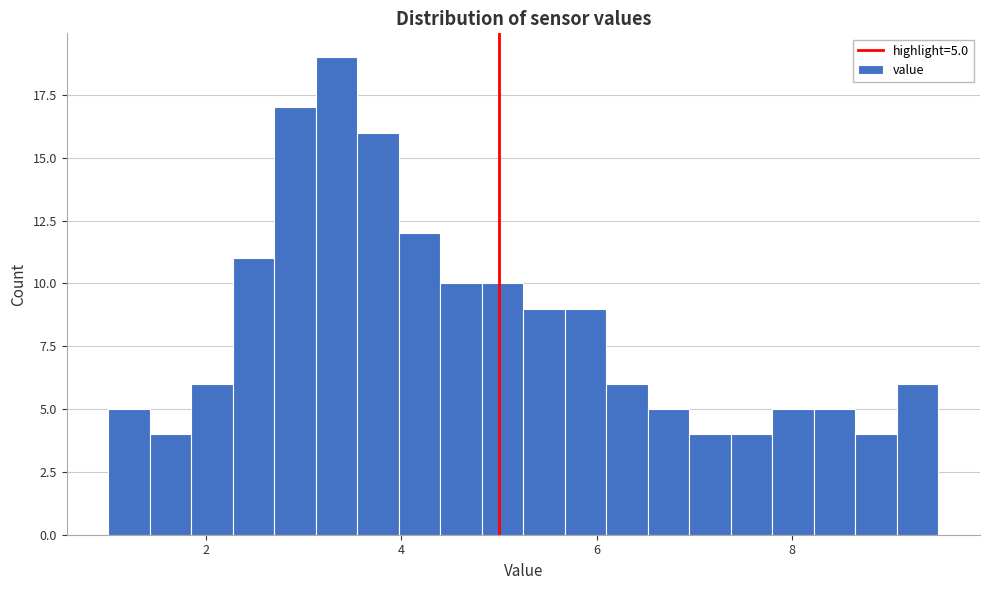

Read against the x-axis, roughly where is the centre of the tallest bar?

3.4